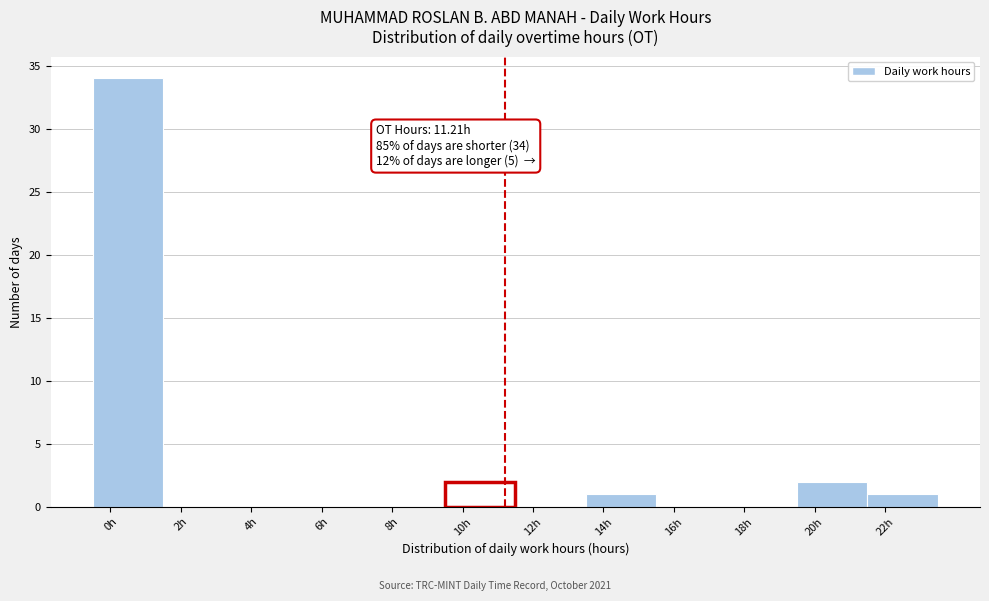

Which range on the x-axis has the tallest bar?

-0.5 to 1.5